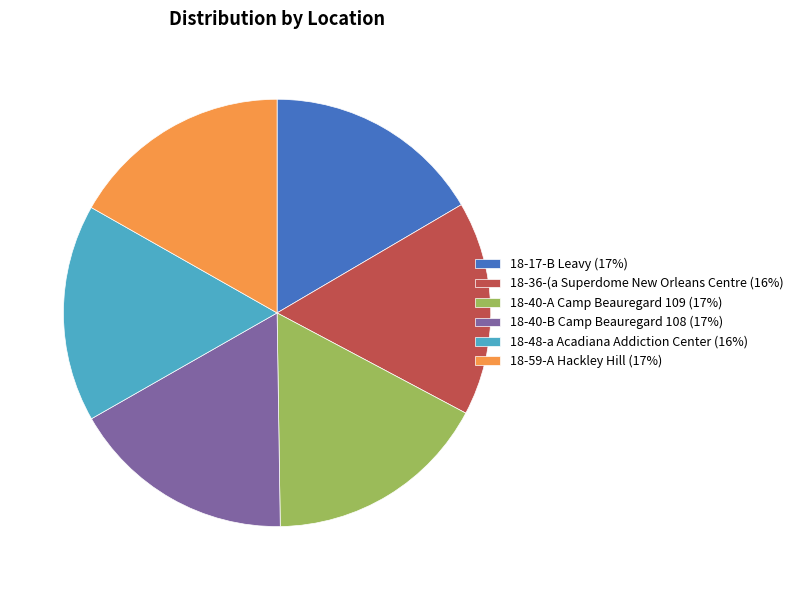

The 18-40-B Camp Beauregard 108 slice represents 17% of the pie. True or false?

True